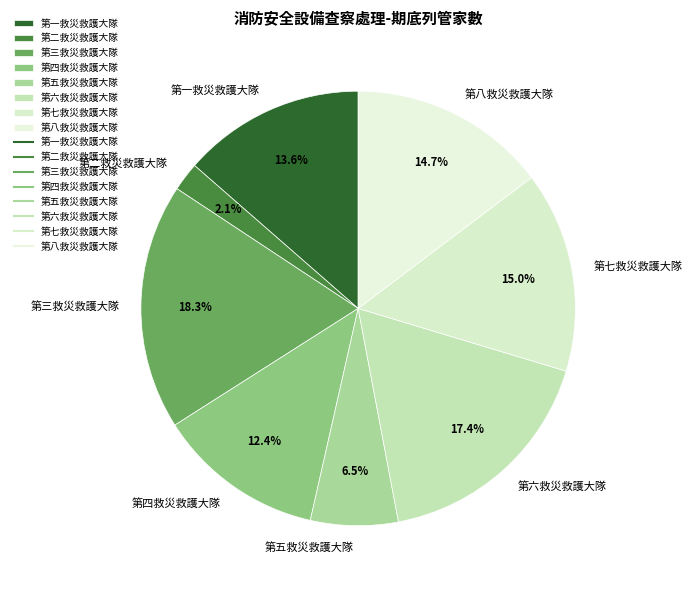

What is the total percentage of 第五救災救護大隊 and 第六救災救護大隊?

23.9%